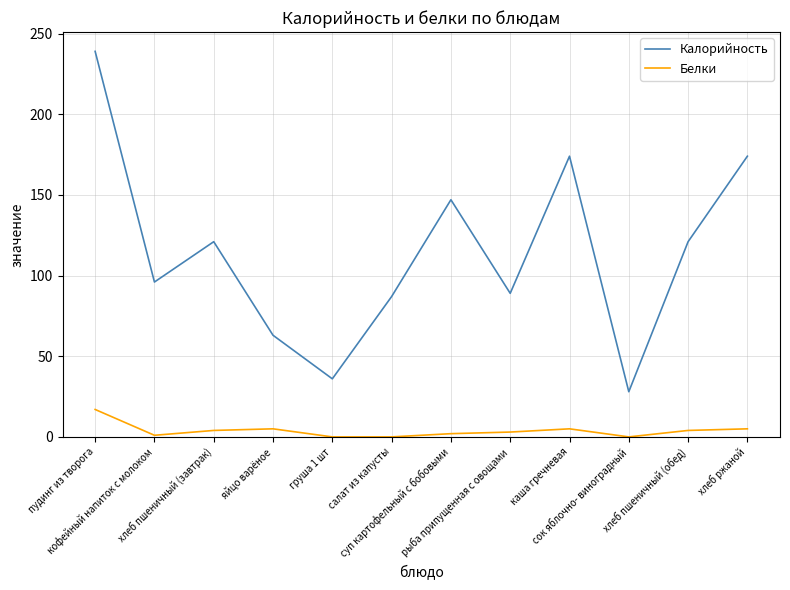

What is the difference between the Калорийность values at хлеб ржаной and пудинг из творога?

65